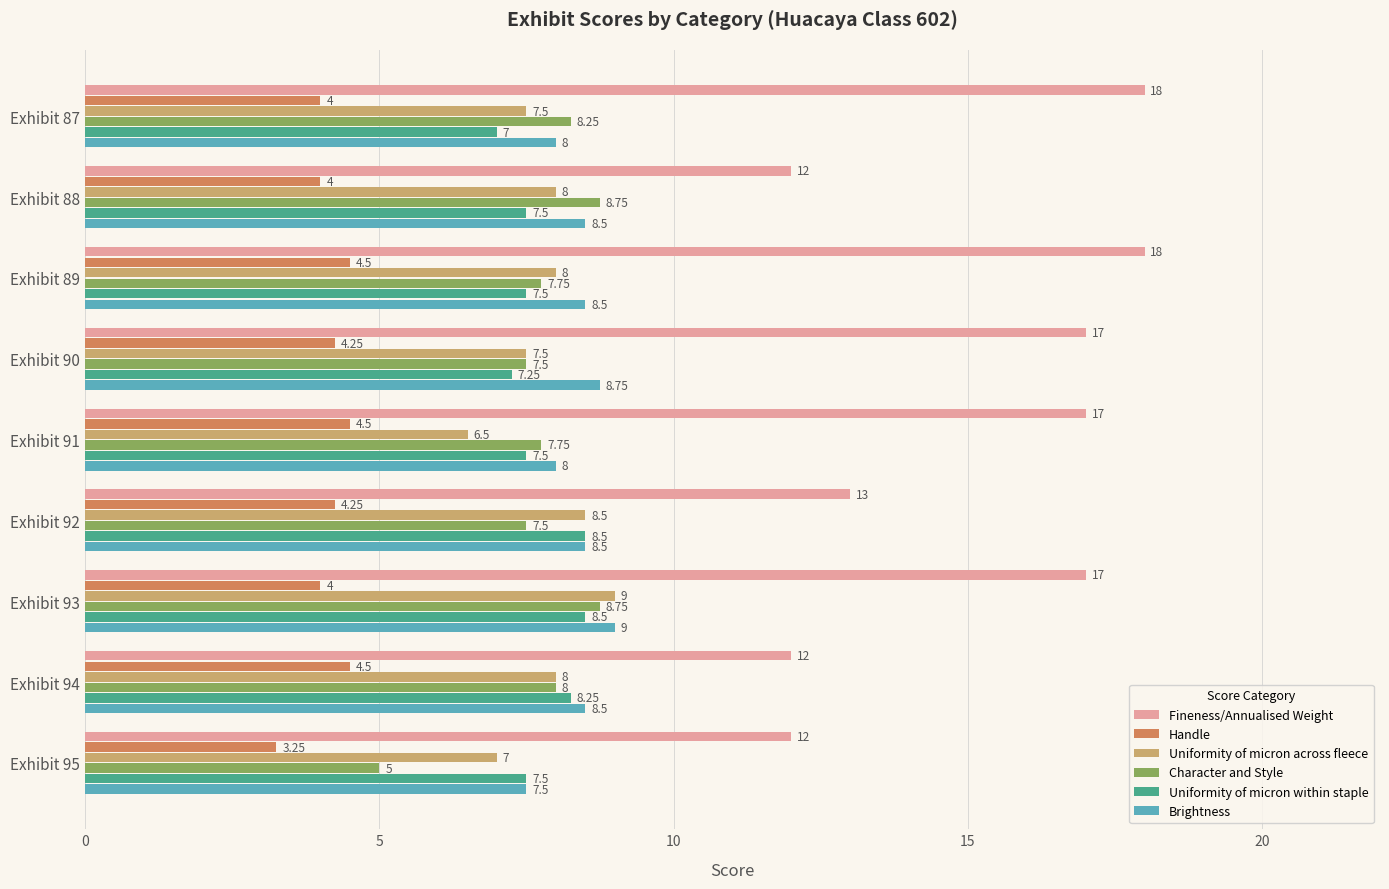

Which series has the largest range (max minus min)?

Fineness/Annualised Weight